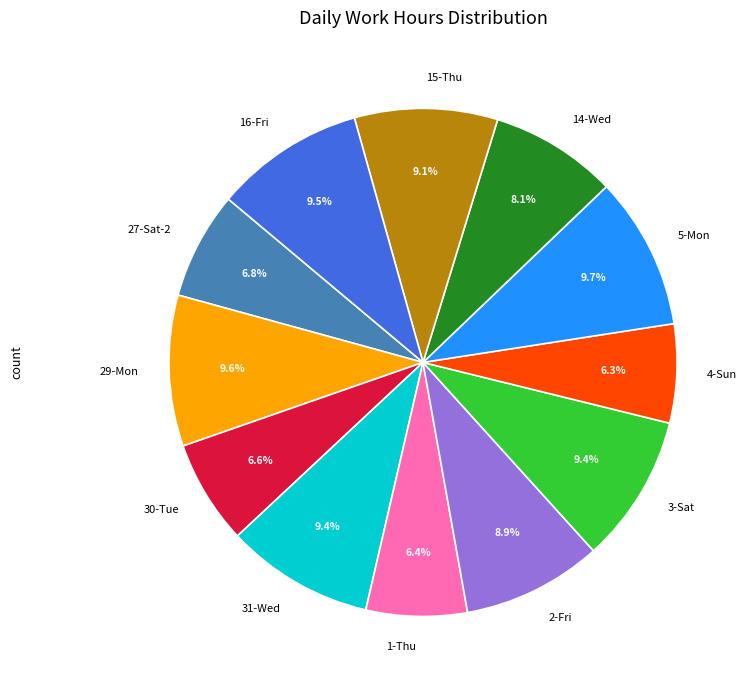

Is there a majority slice in this chart?

No